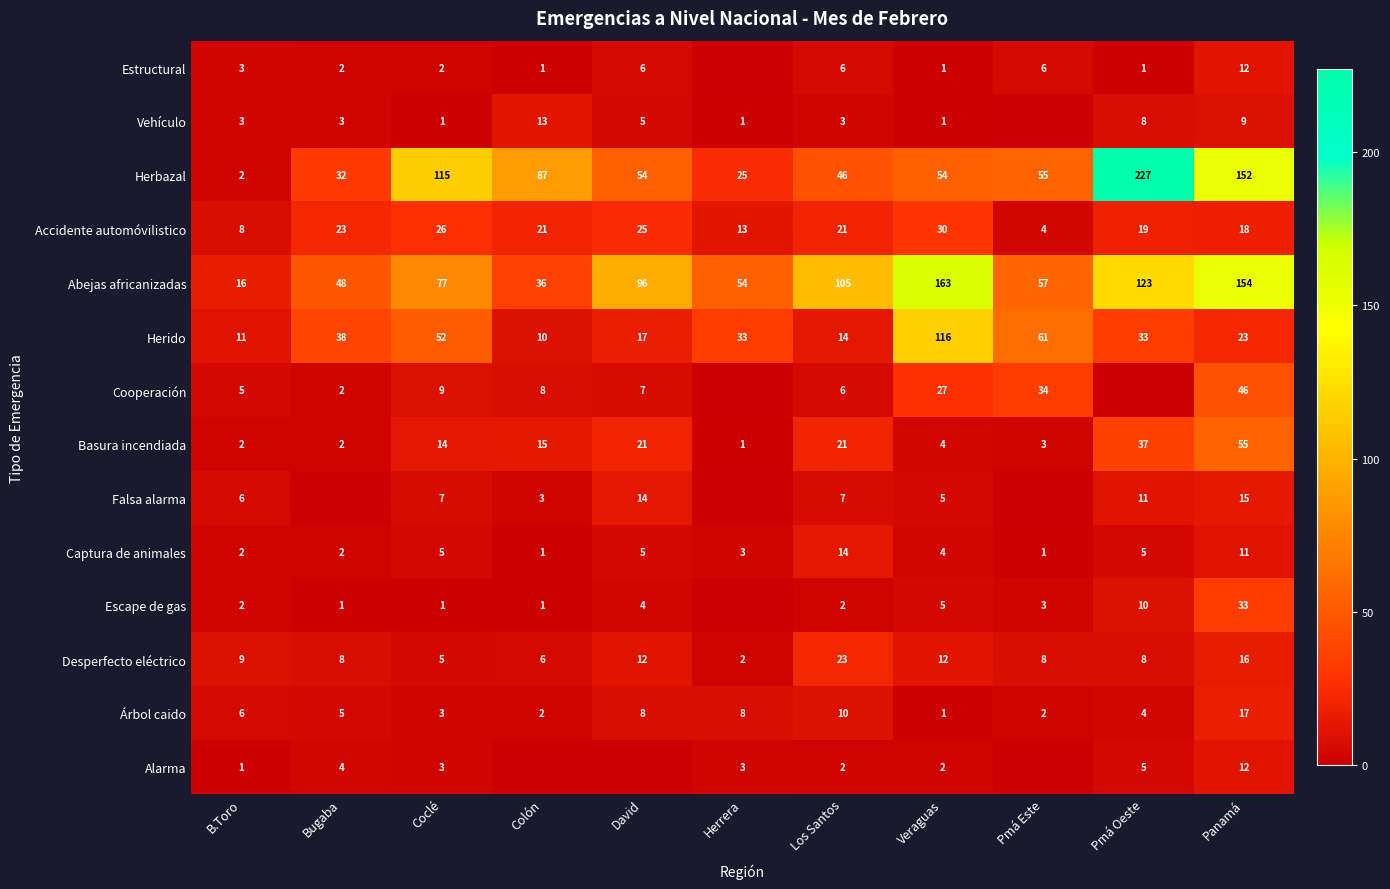

Is it true that Árbol caido equals 3 at Herrera?

False